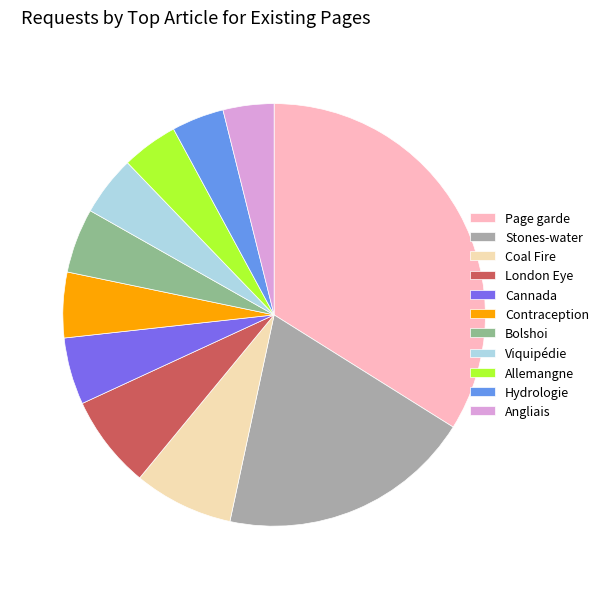

How many segments does this pie chart have?

11